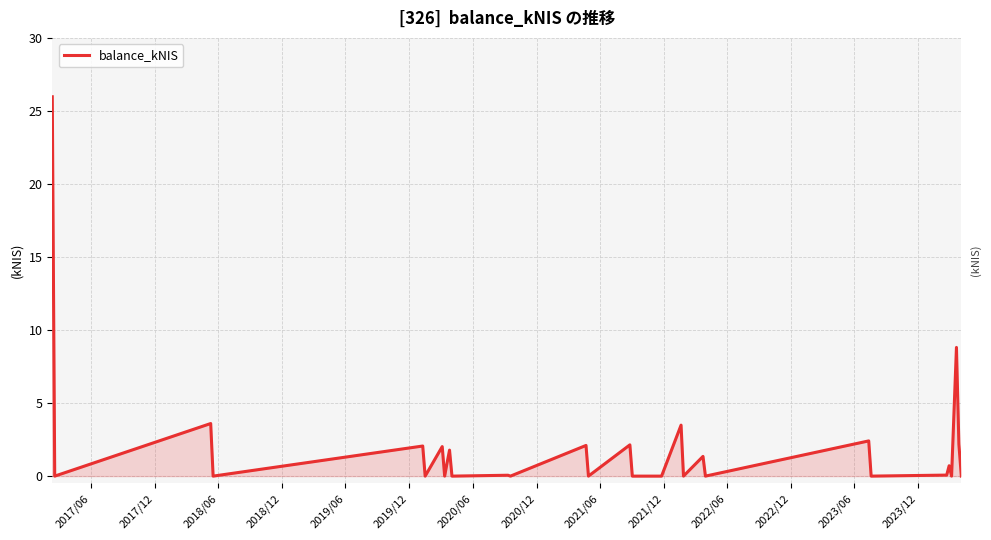

What is the maximum value shown in the chart?

26.0